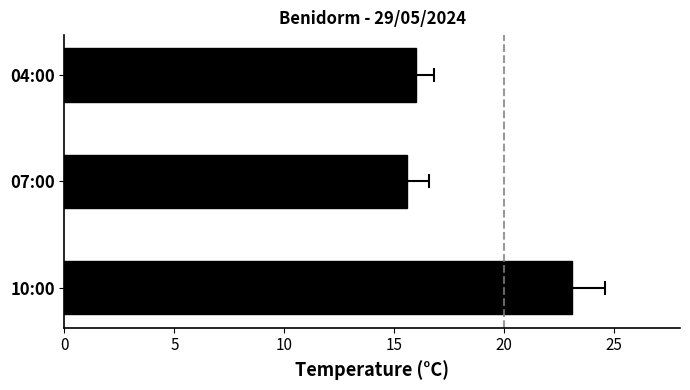

Reading right to left, extract all data points from this chart.

16.0	15.6	23.1